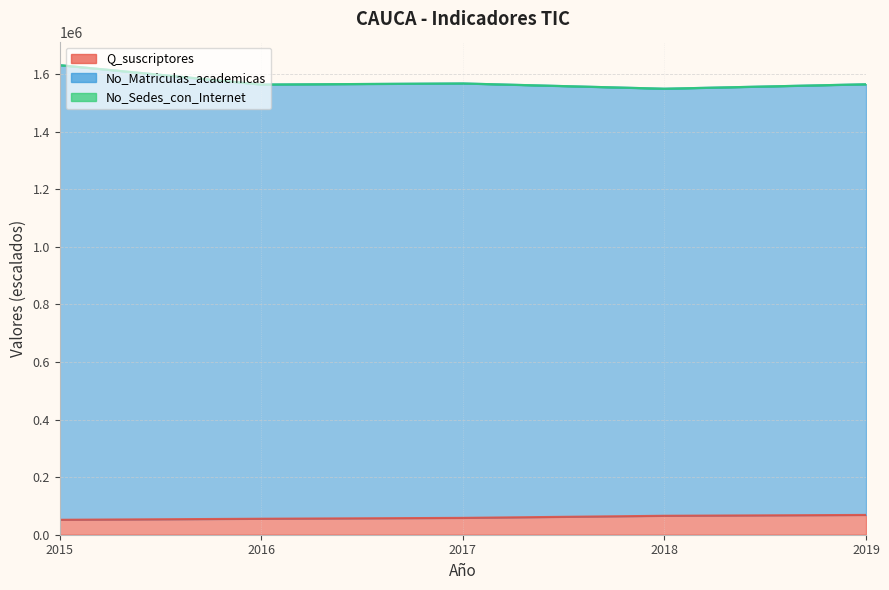

What is the difference between the highest and lowest values at 2015?

1579464.6